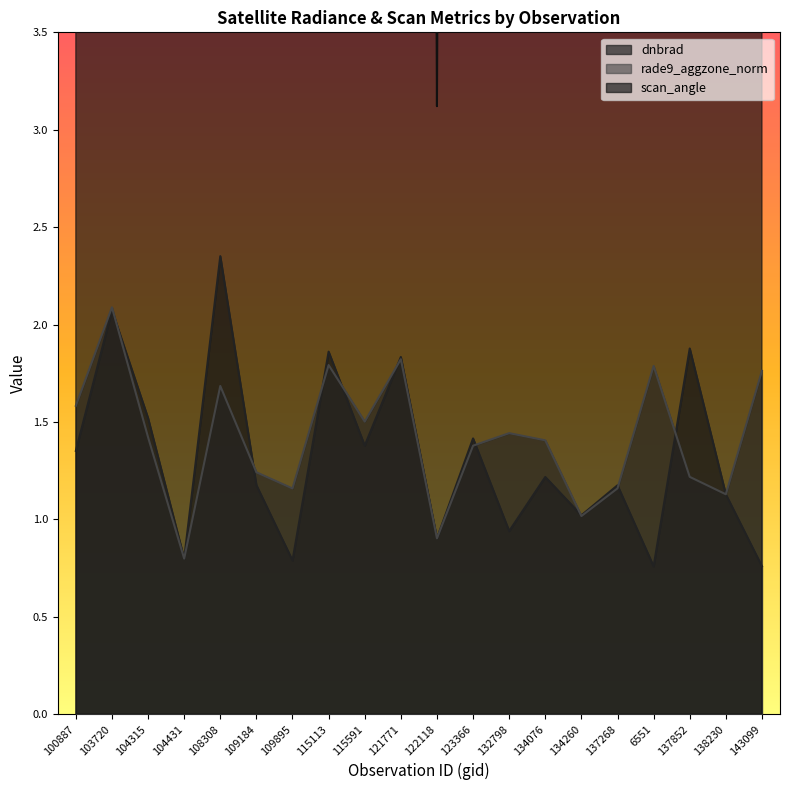

The scan_angle series shows 33.9 at 104315. True or false?

True